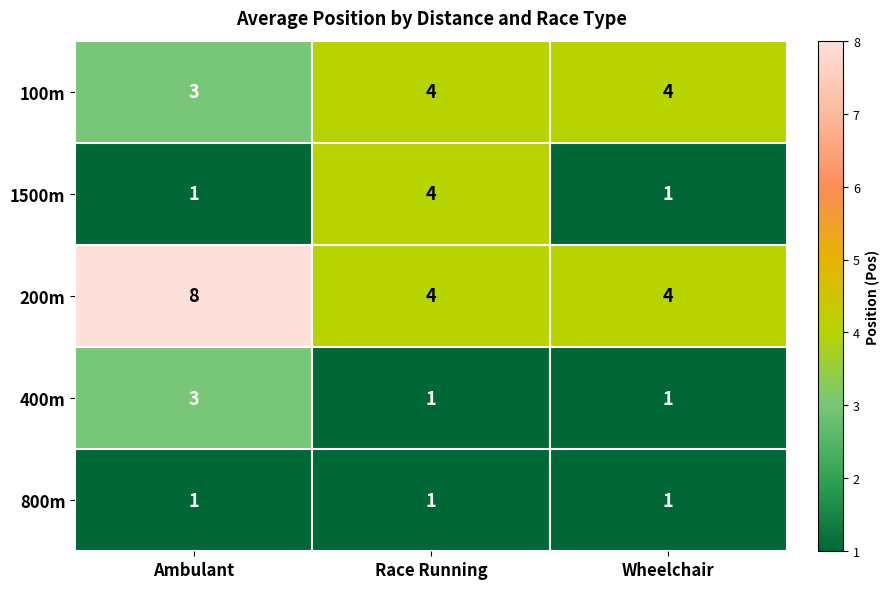

The value of 200m at Wheelchair is 2. True or false?

False